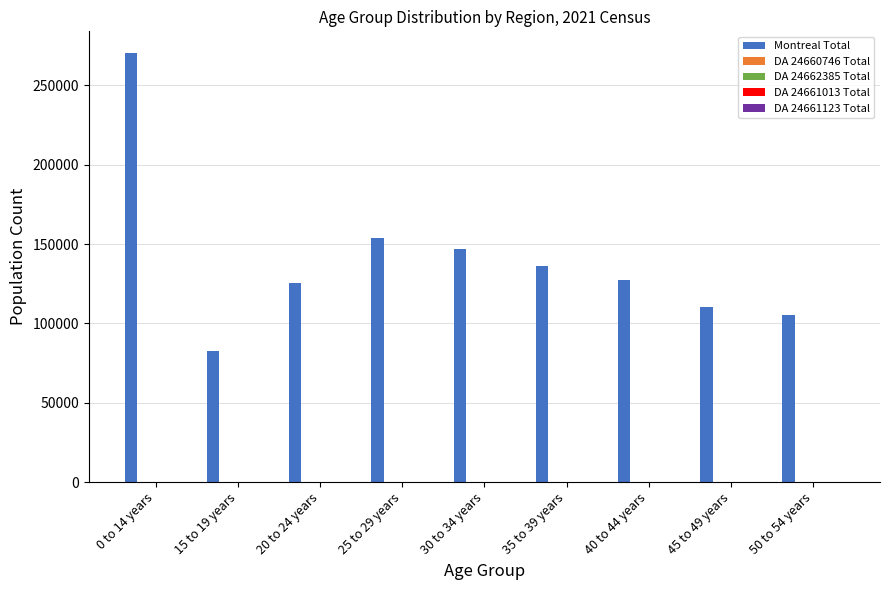

What value does the Montreal Total series have at 30 to 34 years?

146855